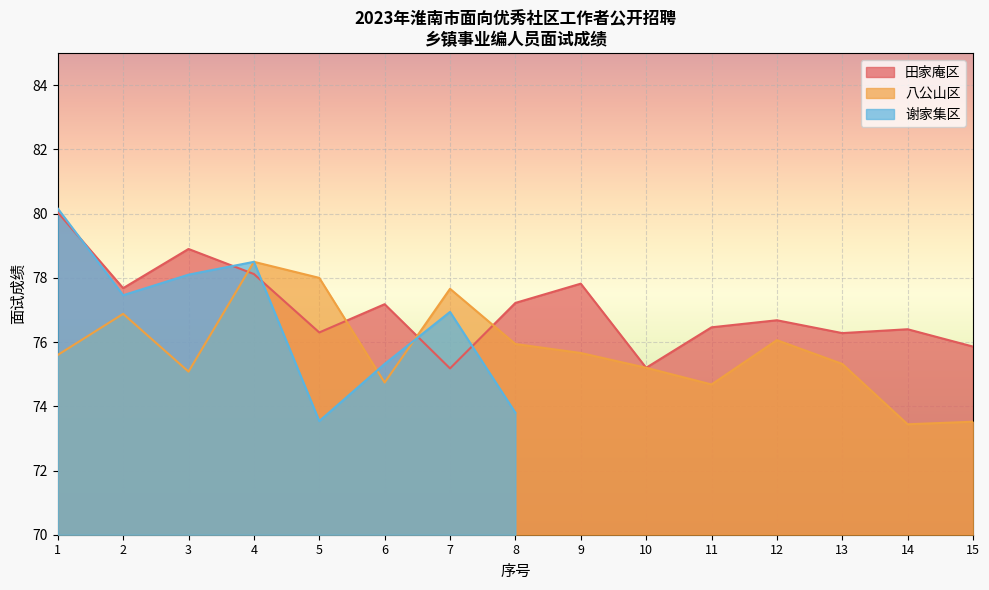

True or false: 田家庵区 and 八公山区 cross at least once.

True